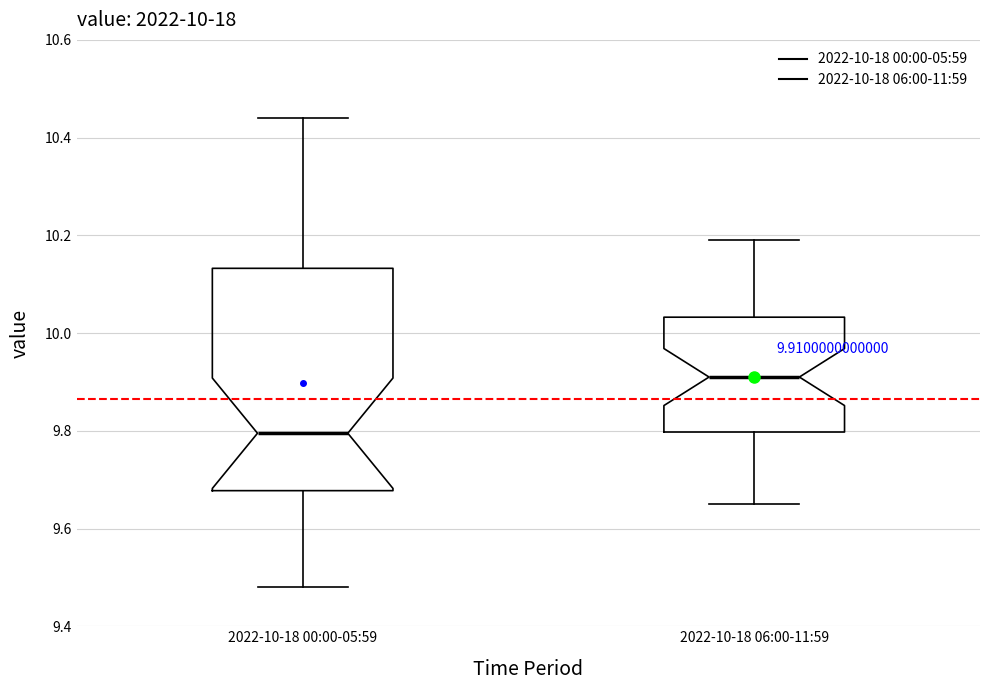

Which box's median line is the highest?

2022-10-18 06:00-11:59